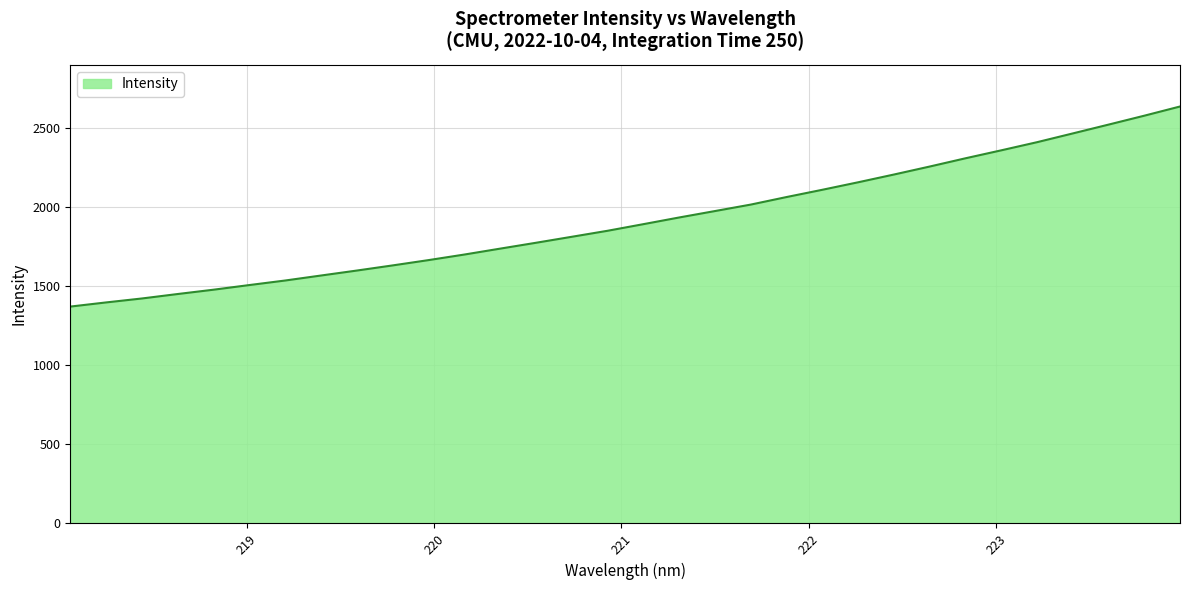

What is the difference between the maximum and minimum values?

1263.9